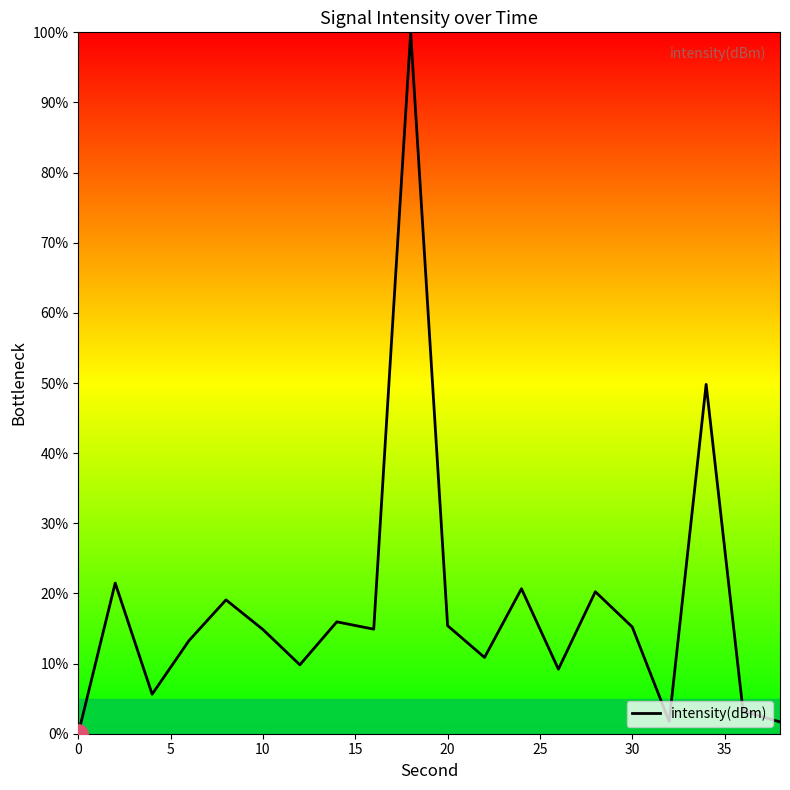

True or false: the data has more than 2 interior local peaks.

True